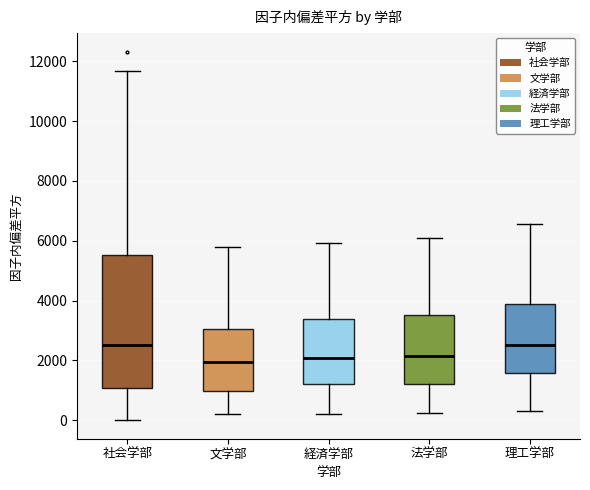

Where is the upper edge of the box for 社会学部 on the y-axis? The values are not printed on the chart, so give them approximately, as read against the axis.

5600